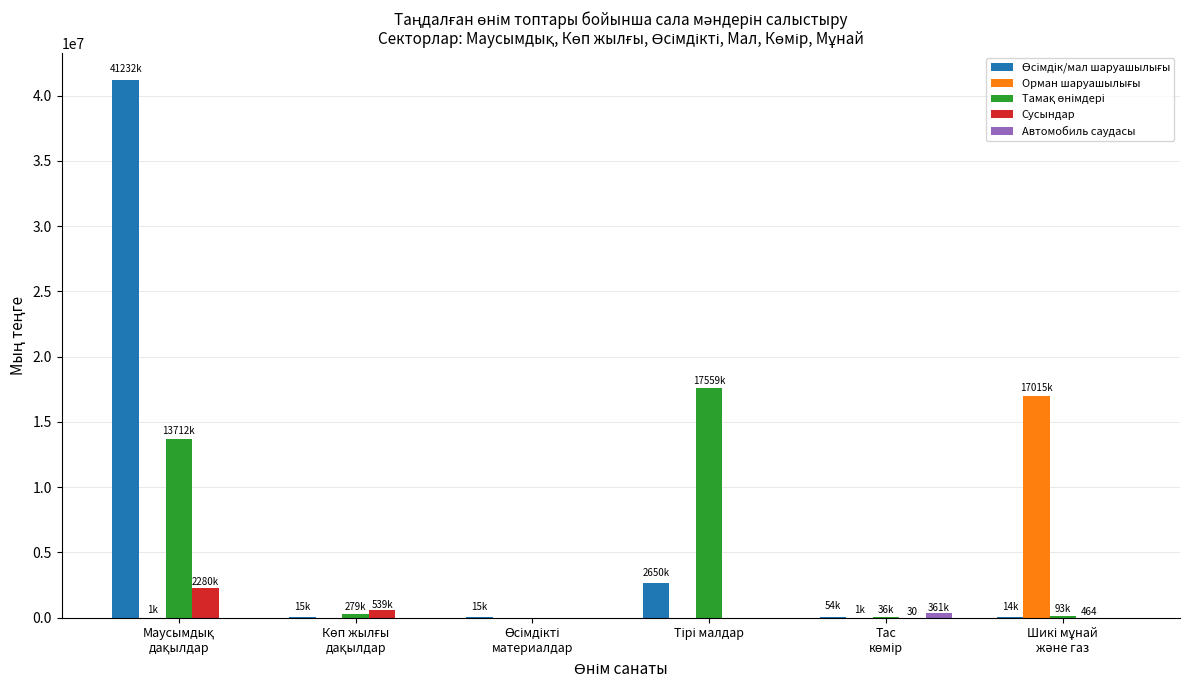

What is the highest value of the Сусындар series?

2279745